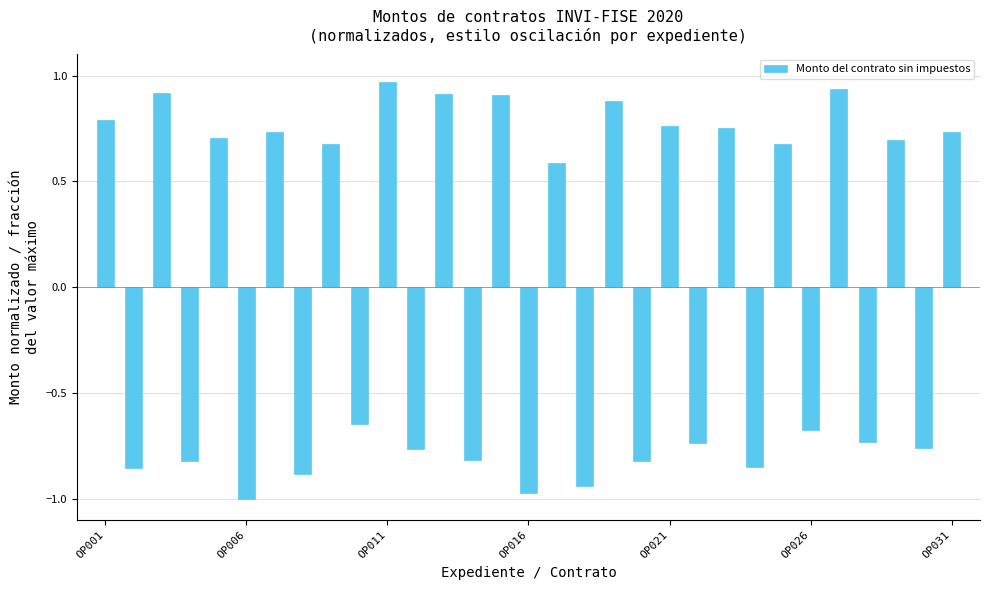

What is the sum of all values?

0.4